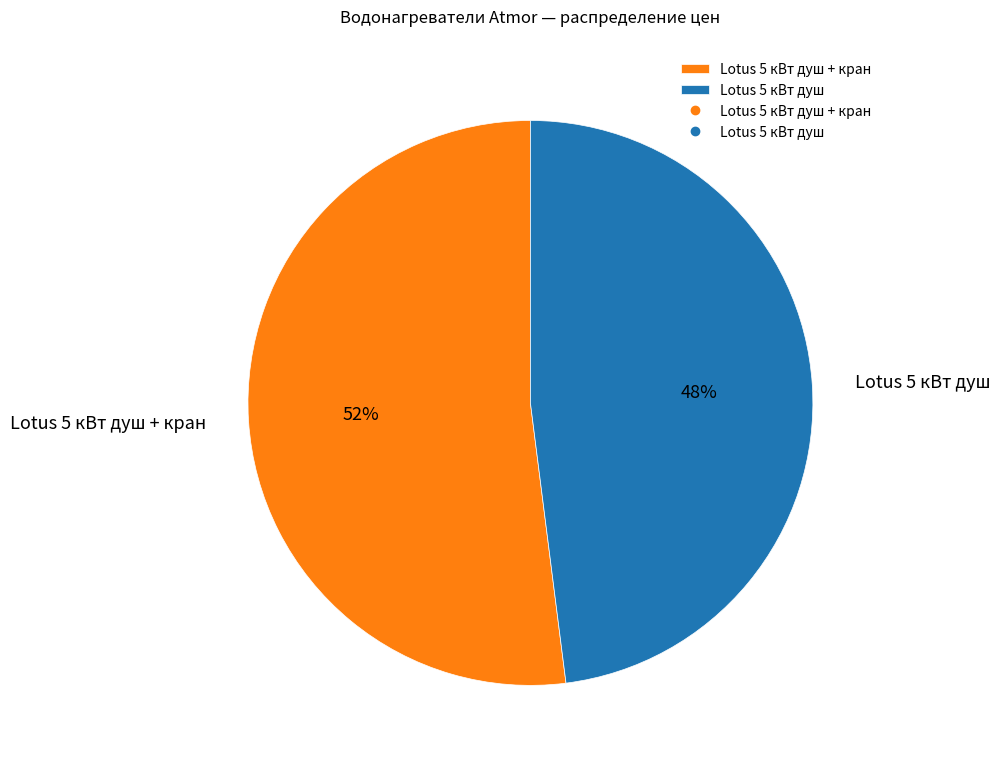

What percentage is the Lotus 5 кВт душ slice, to the nearest percent?

48%